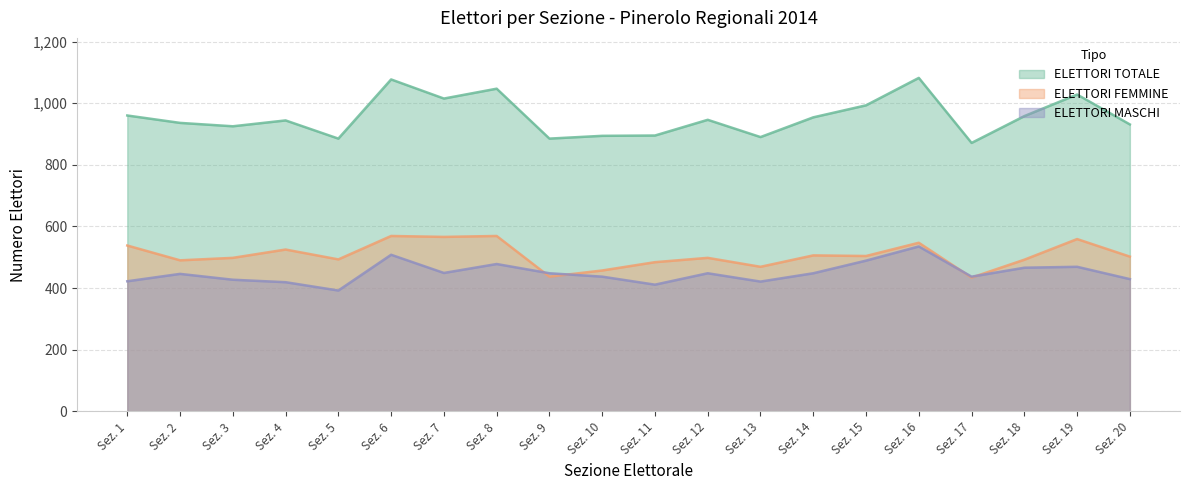

What is the spread (max minus min) of values at Sez. 20?

502